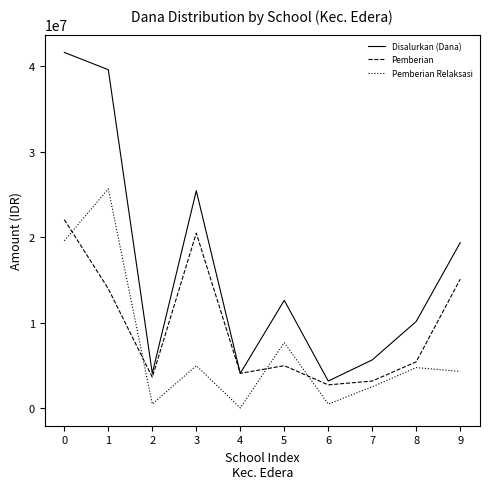

Which series has the widest spread of values?

Disalurkan (Dana)